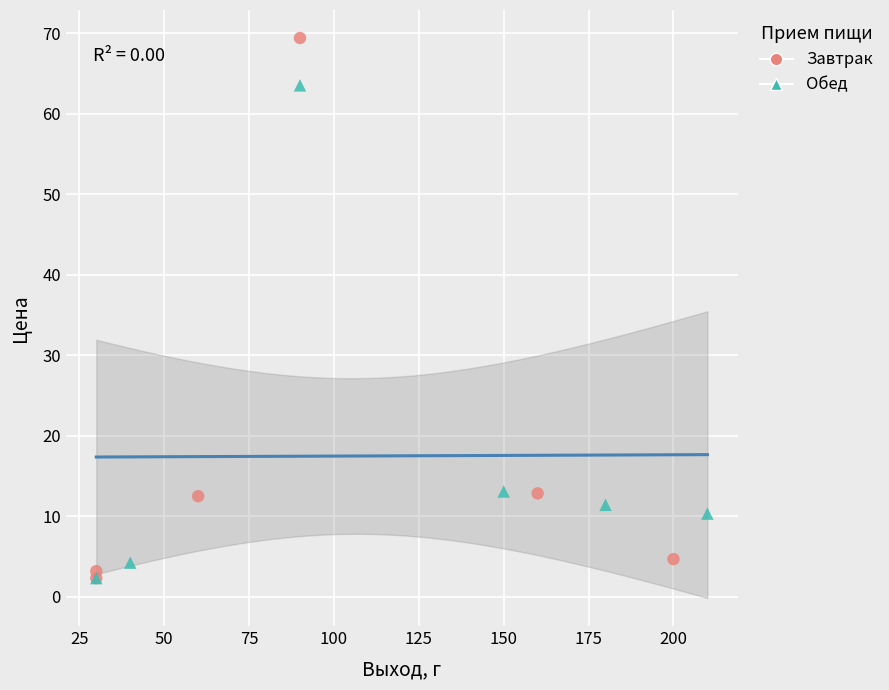

Which series contains the highest Y value?

Завтрак